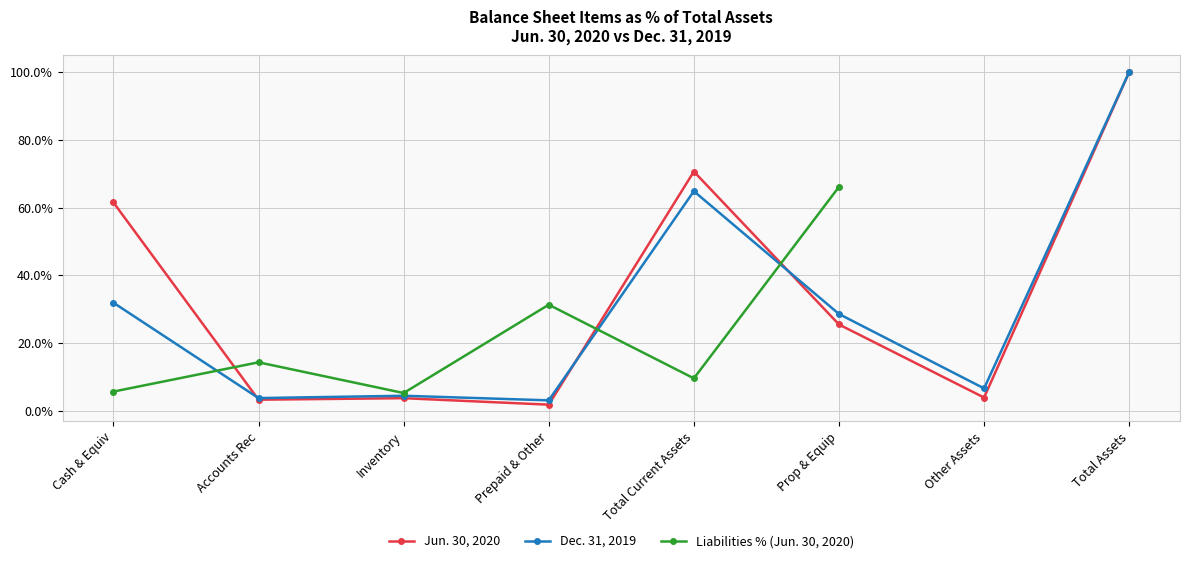

Which has a higher value, Prop & Equip or Other Assets?

Prop & Equip